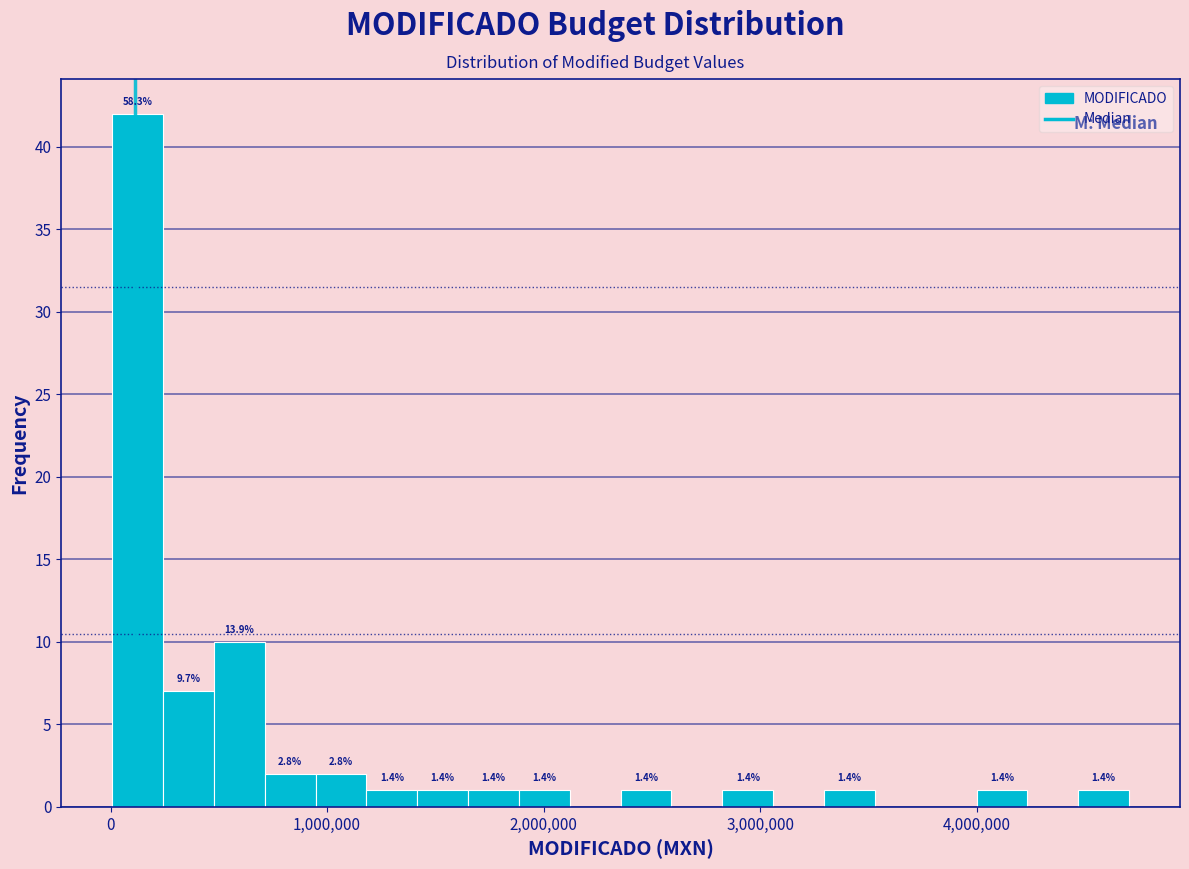

Around what value on the x-axis is the tallest bar? Give the approximate position of its centre, as read against the axis.

100000